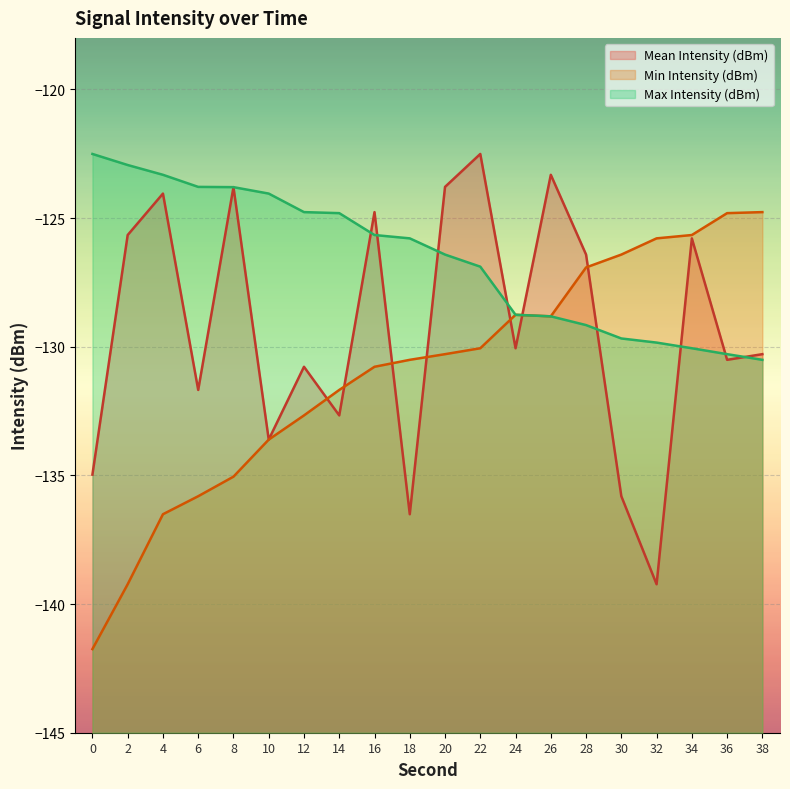

How many lines are shown in the chart?

3